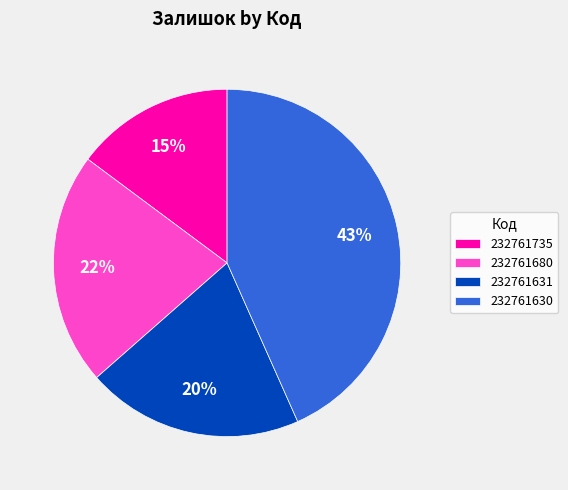

Do 232761680 and 232761631 together represent more than half of the pie?

No